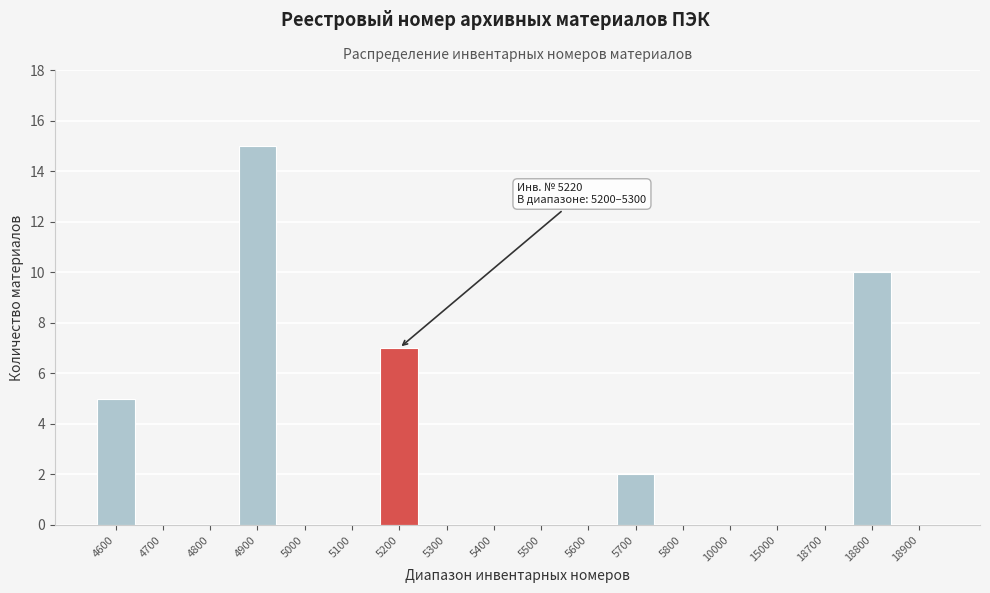

Reading left to right, transcribe all the data shown in this chart.

4600=5	4700=0	4800=0	4900=15	5000=0	5100=0	5200=7	5300=0	5400=0	5500=0	5600=0	5700=2	5800=0	10000=0	15000=0	18700=0	18800=10	18900=0